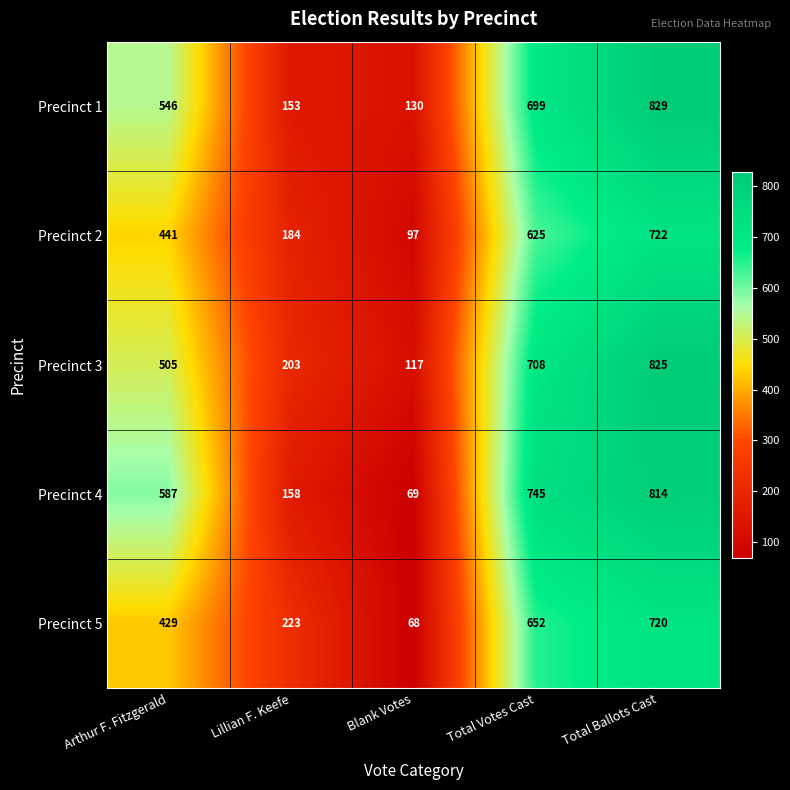

What is the difference between the maximum and minimum values in the Precinct 5 series?

652